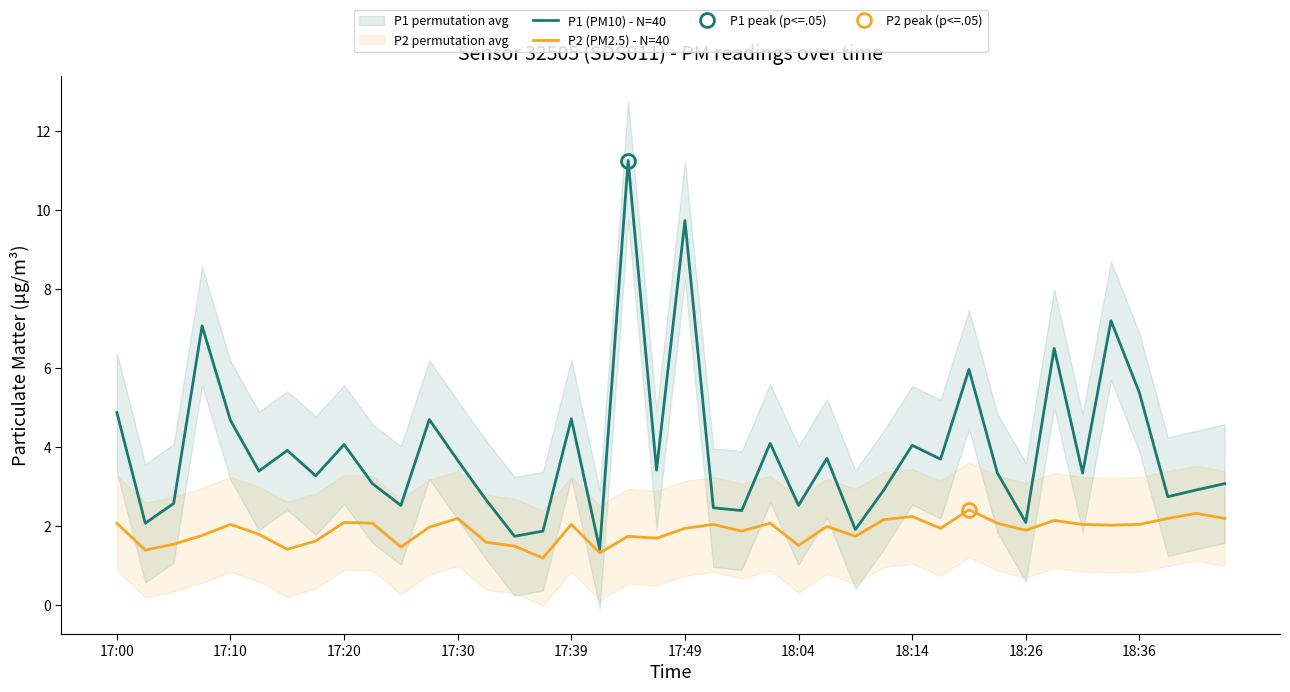

Does the chart have visible grid lines?

No